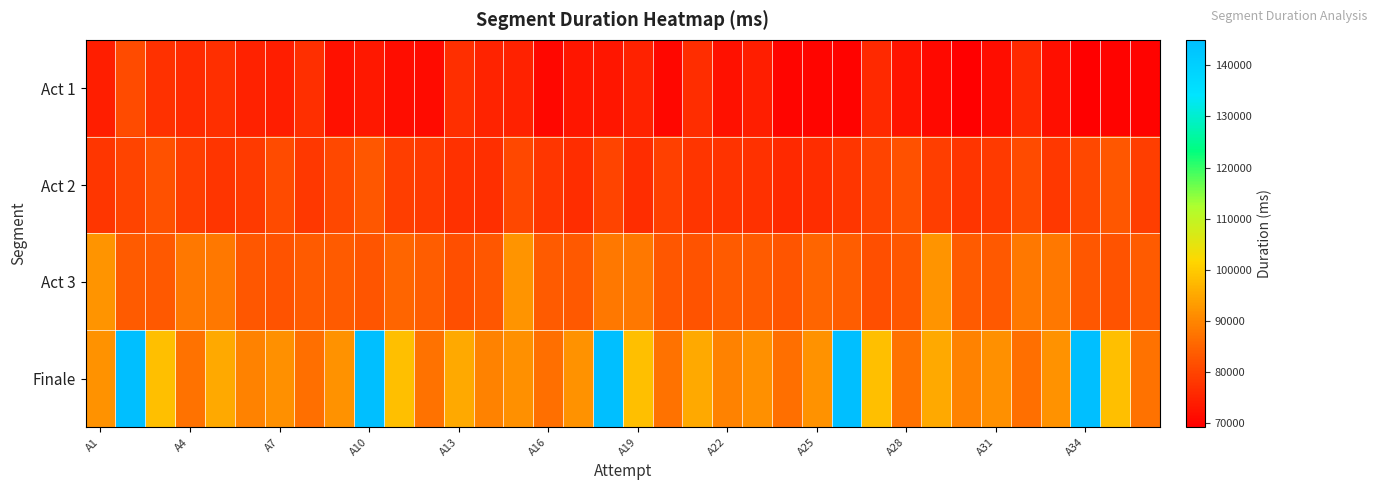

Which series has the widest spread of values?

Finale